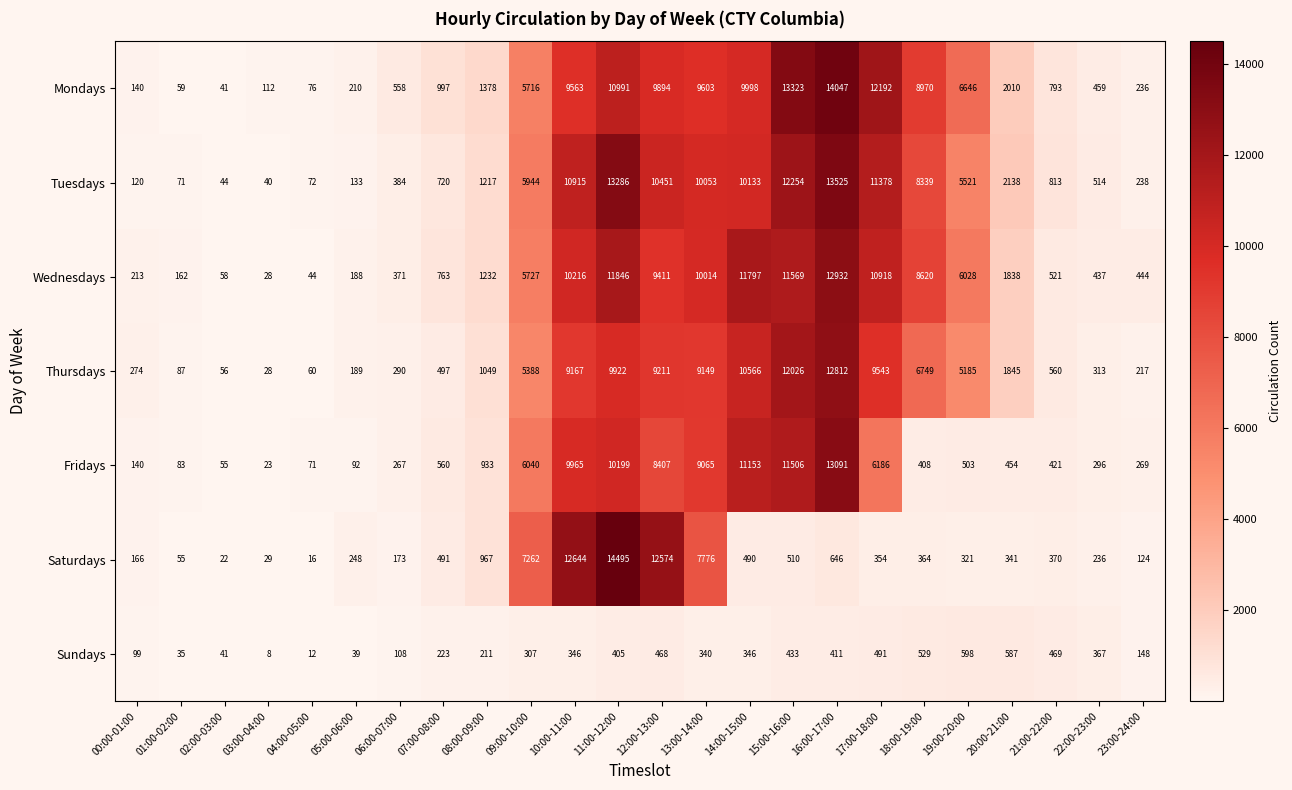

Which series has the largest total across all categories?

Tuesdays